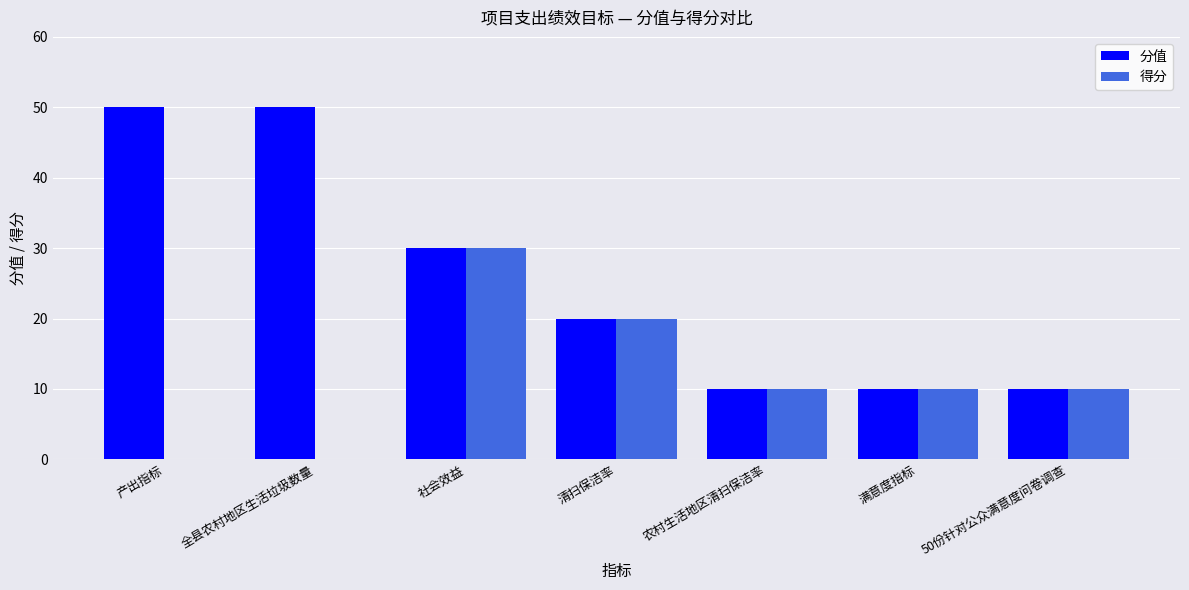

At which category is the sum across all series the highest?

社会效益